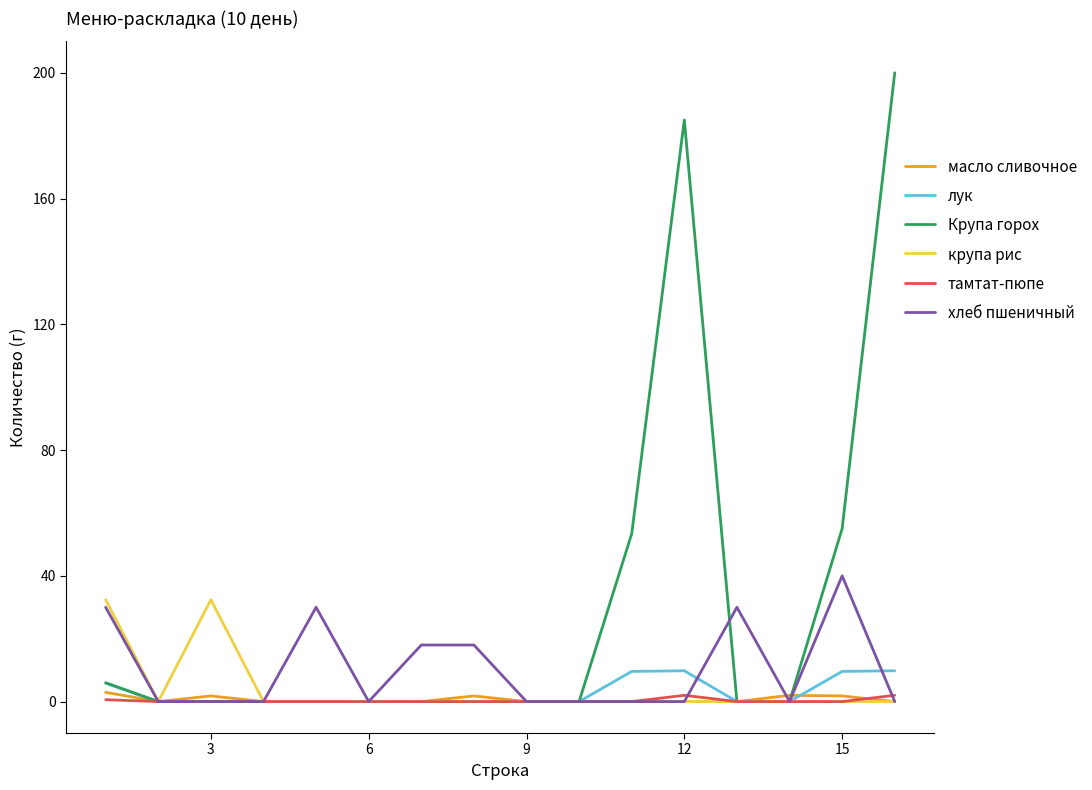

Which series has the largest total across all categories?

Крупа горох